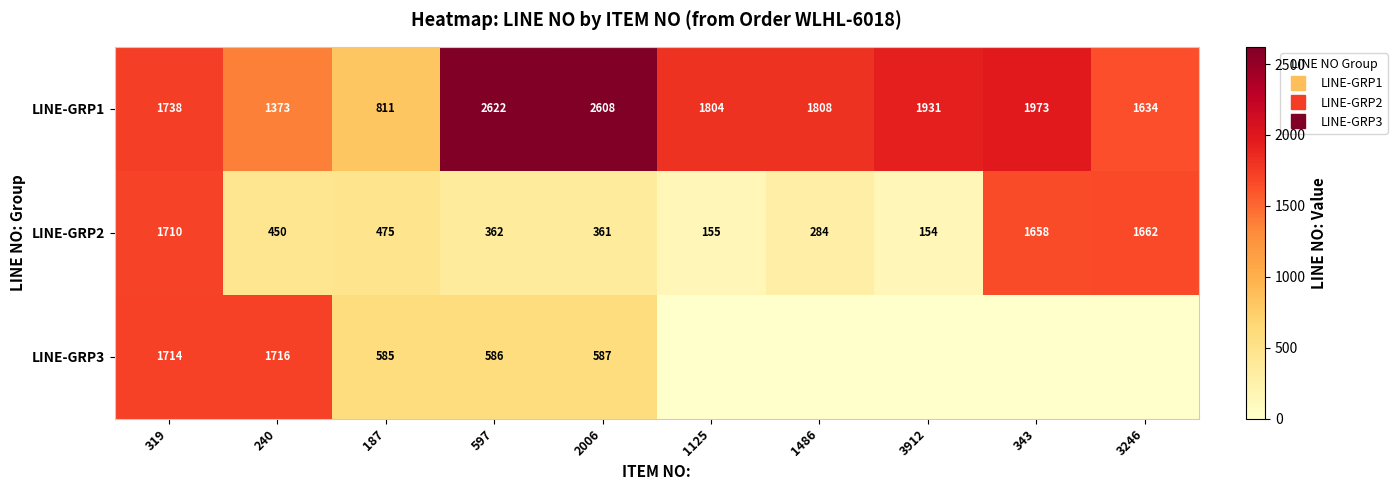

Which category has the lowest value across all series?

1125